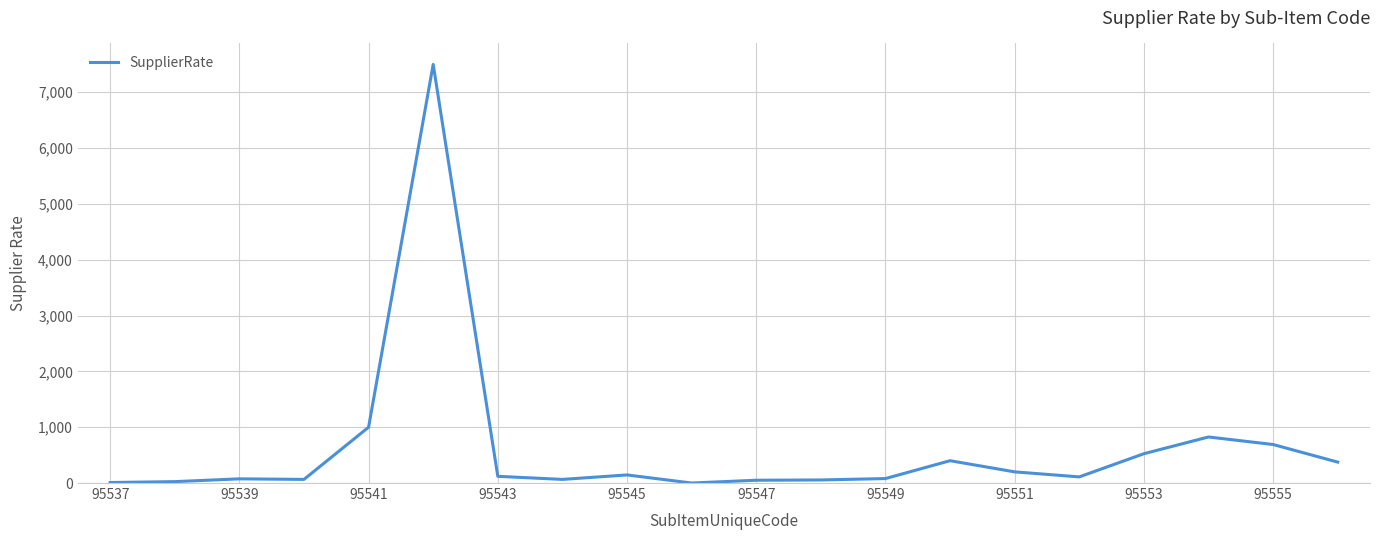

True or false: there are more than 2 points higher than both neighbors.

True